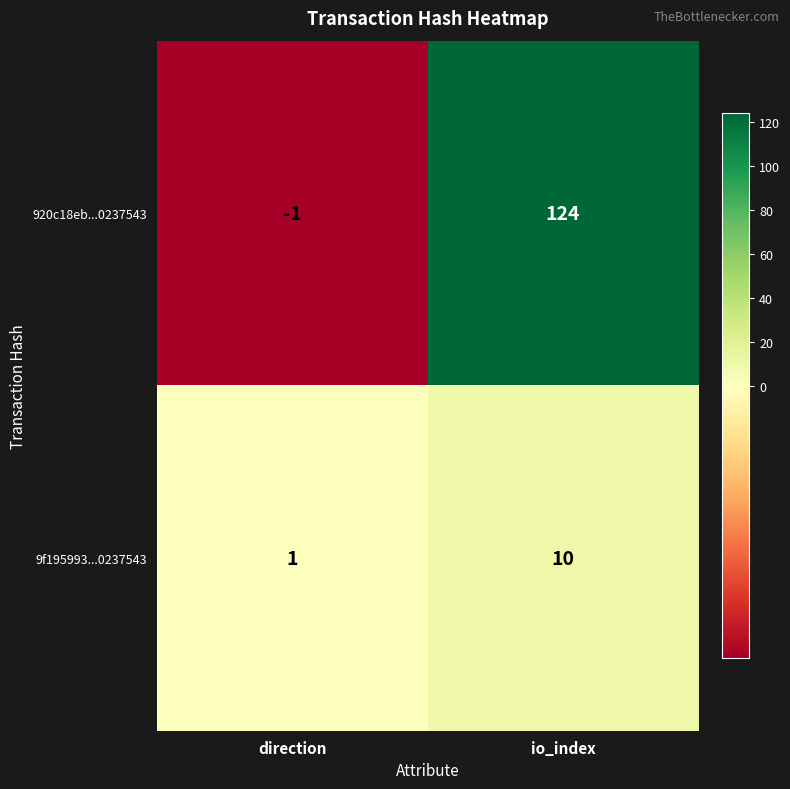

List the series in order of their overall mean, lowest first.

9f195993...0237543, 920c18eb...0237543